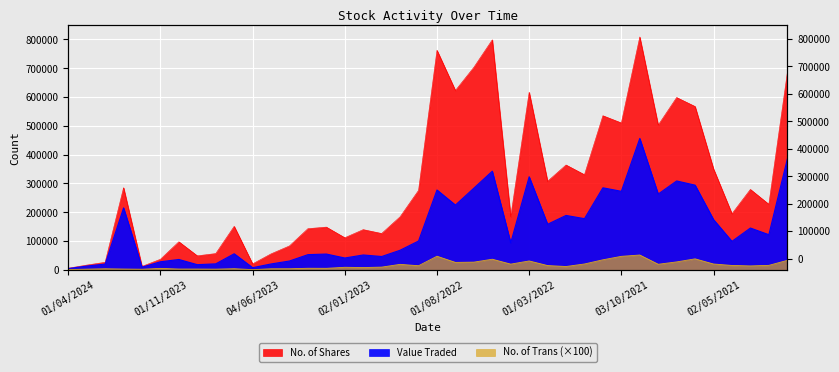

What is the spread (max minus min) of values at 01/11/2022?

116710